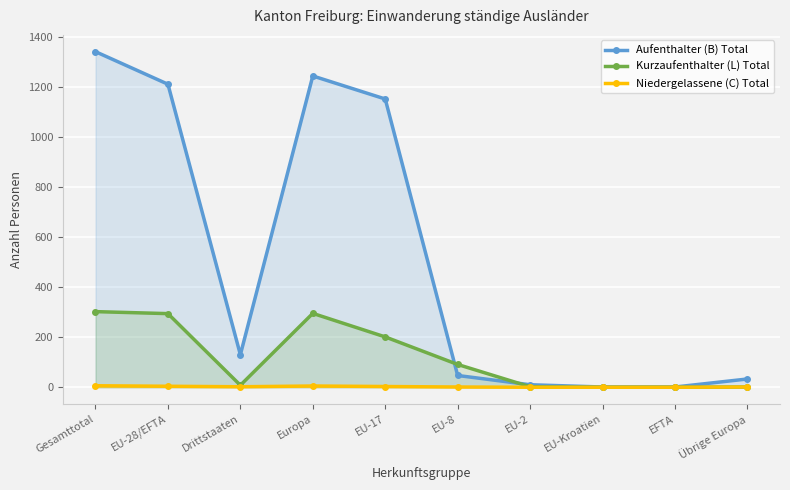

Rank the series by their maximum value, from lowest to highest.

Niedergelassene (C) Total, Kurzaufenthalter (L) Total, Aufenthalter (B) Total